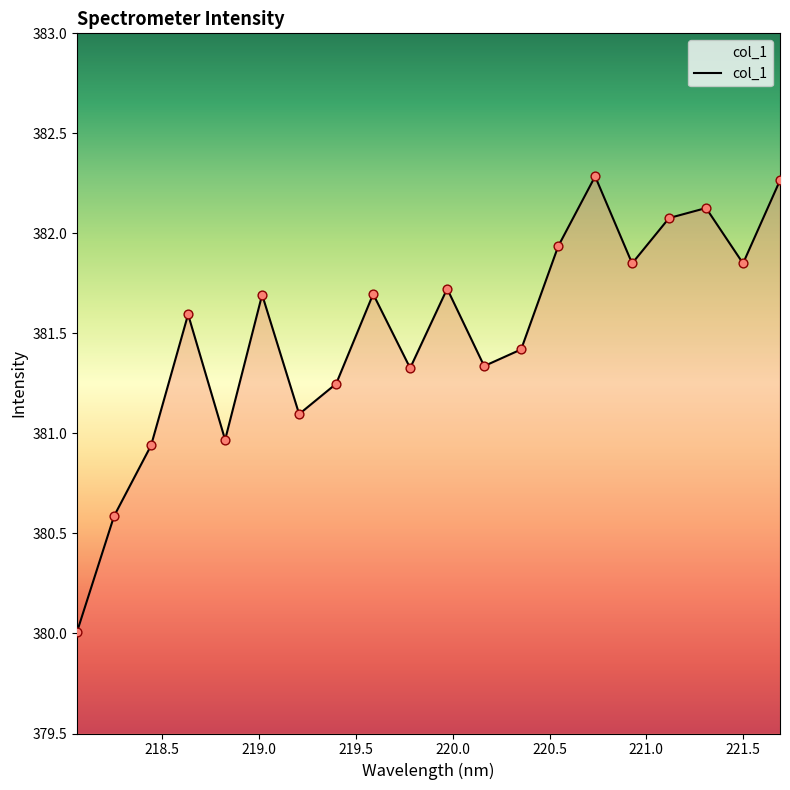

What is the smallest value displayed?

380.0